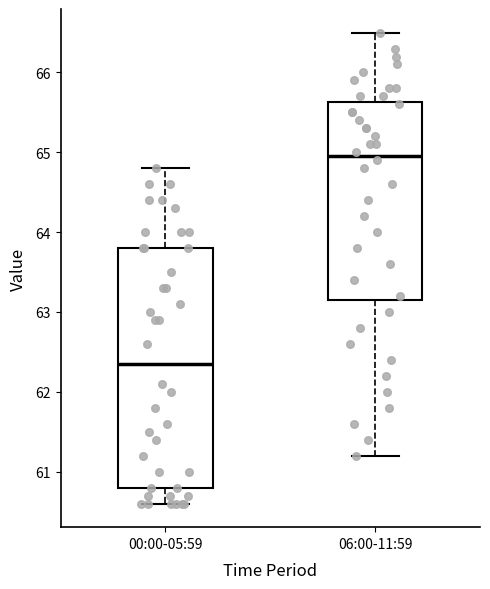

Where does the lower whisker of the box for 06:00-11:59 end on the y-axis? The values are not printed on the chart, so give them approximately, as read against the axis.

61.2